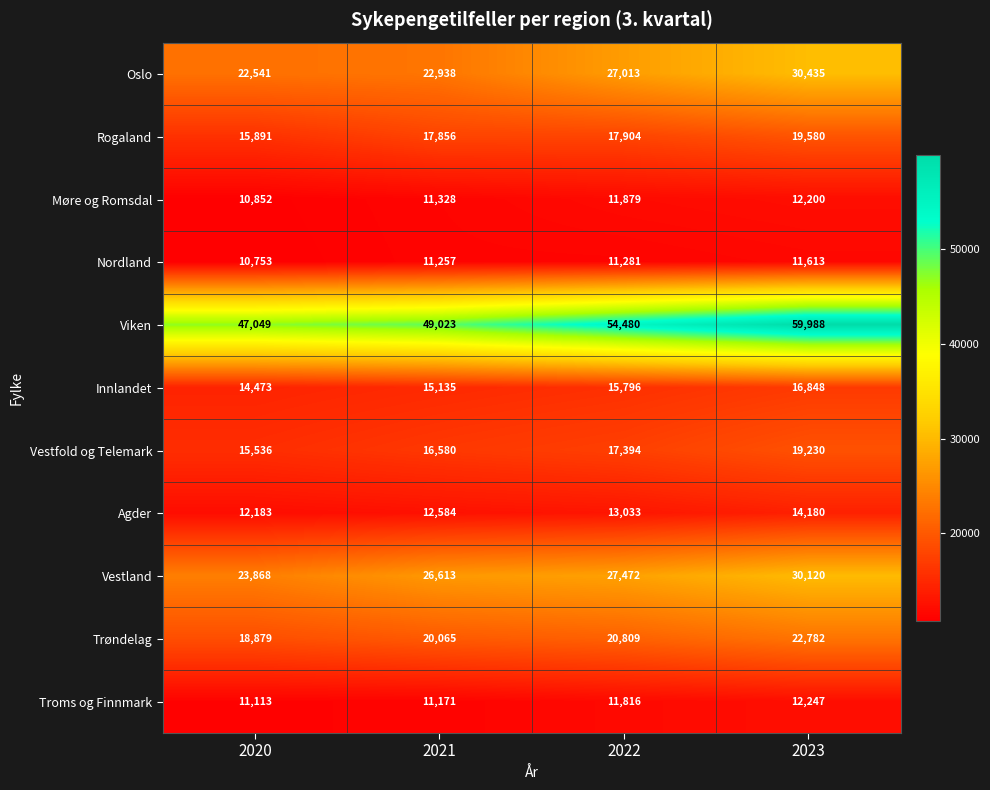

Between 2021 and 2022, which series saw the biggest shift?

Viken